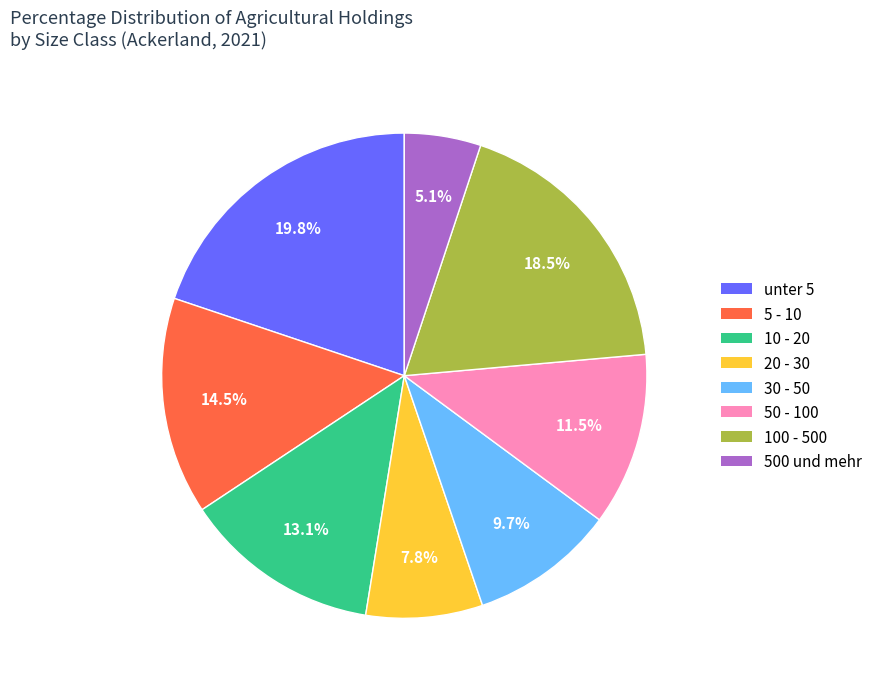

What portion of the pie excludes 100 - 500?

81.5%